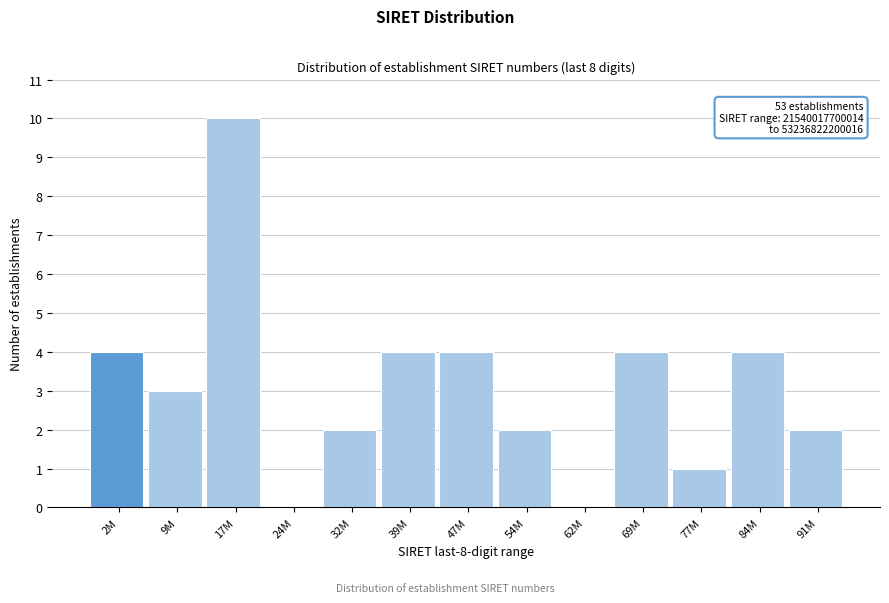

Reading left to right, transcribe all the data shown in this chart.

2M=4	9M=3	17M=10	24M=0	32M=2	39M=4	47M=4	54M=2	62M=0	69M=4	77M=1	84M=4	91M=2